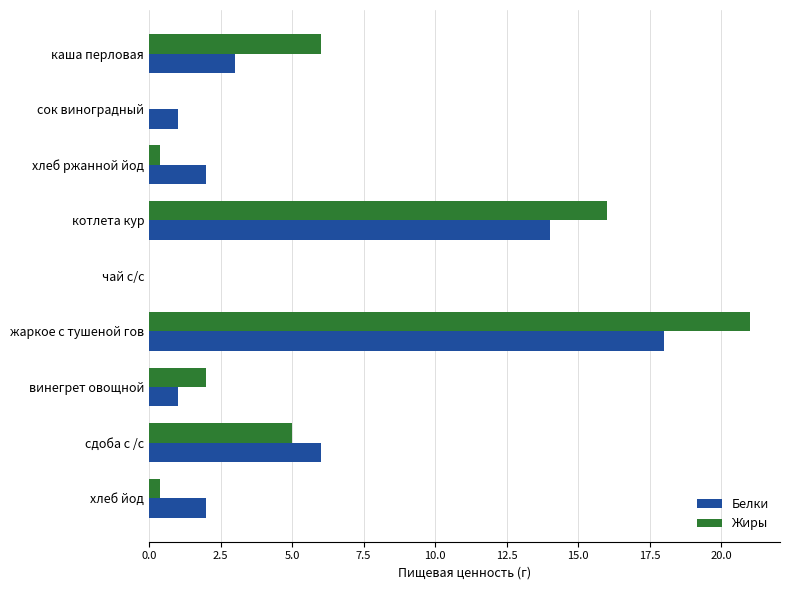

What is the average value of the Жиры series?

5.6